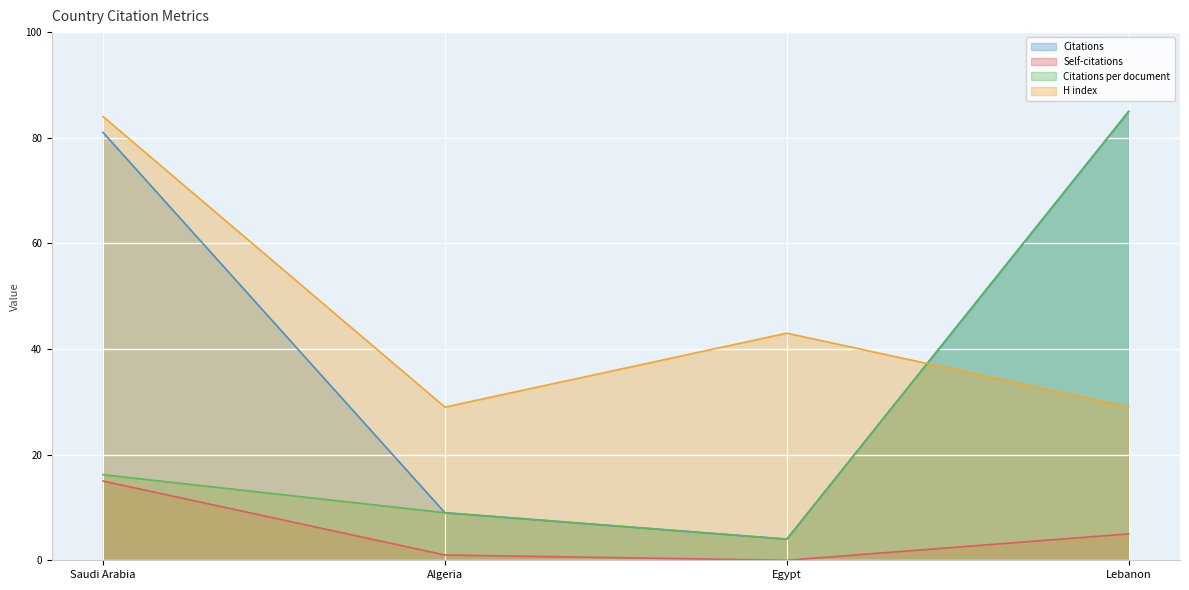

What is the sum of the Self-citations values at Egypt and Algeria?

1.0